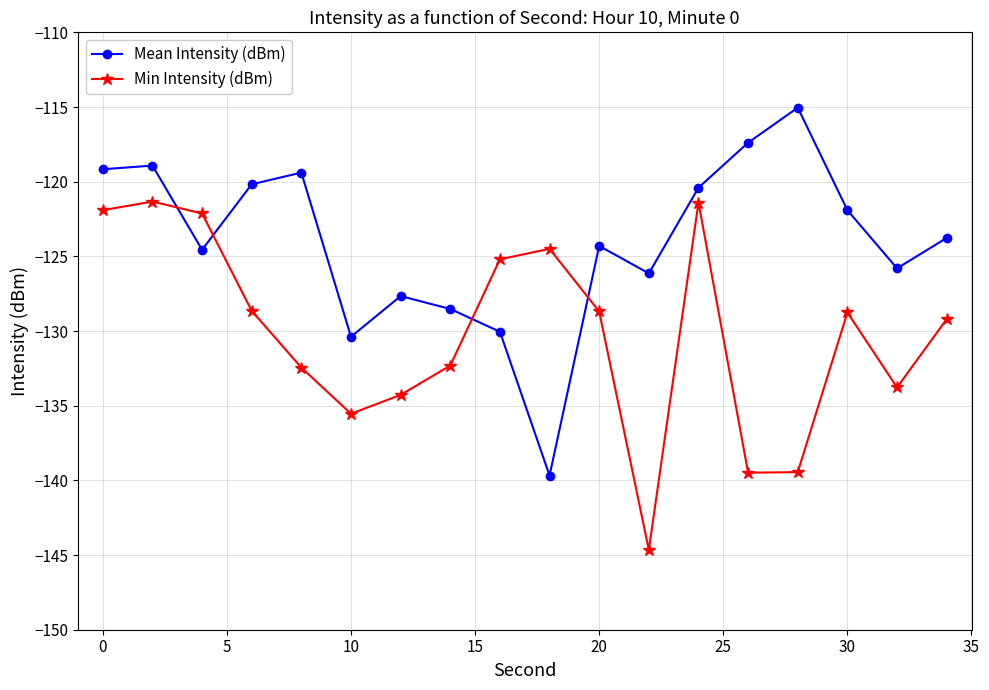

Does the chart display data point markers on the line(s)?

Yes